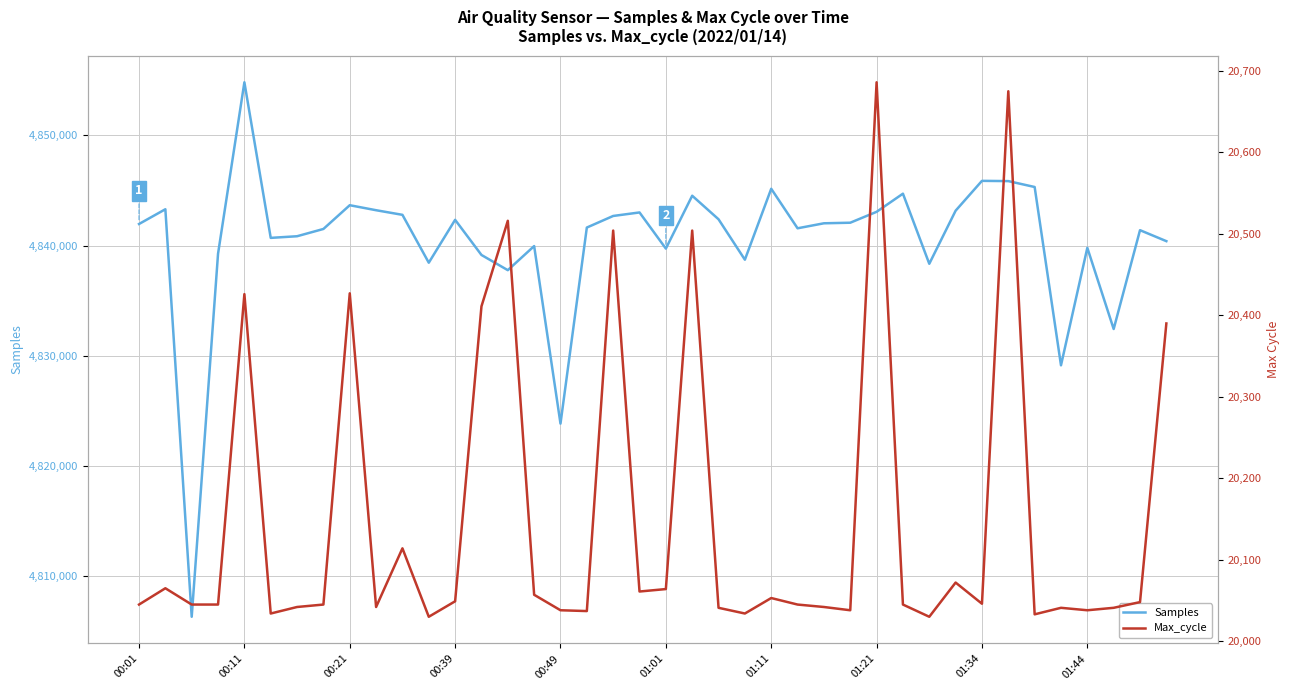

At how many categories does at least one series exceed 775270?

40